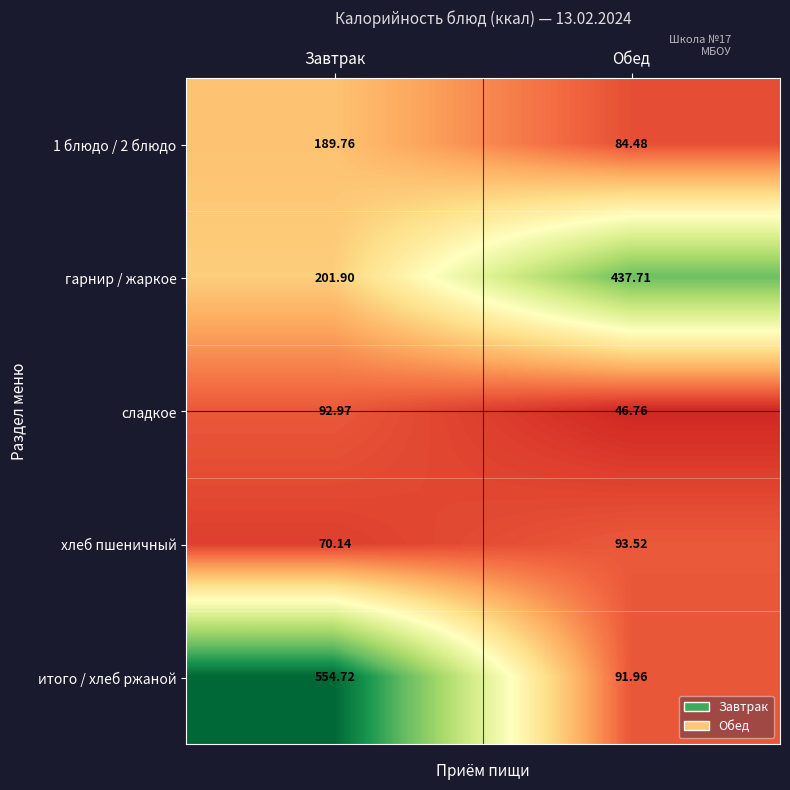

How many distinct data groups are displayed?

5